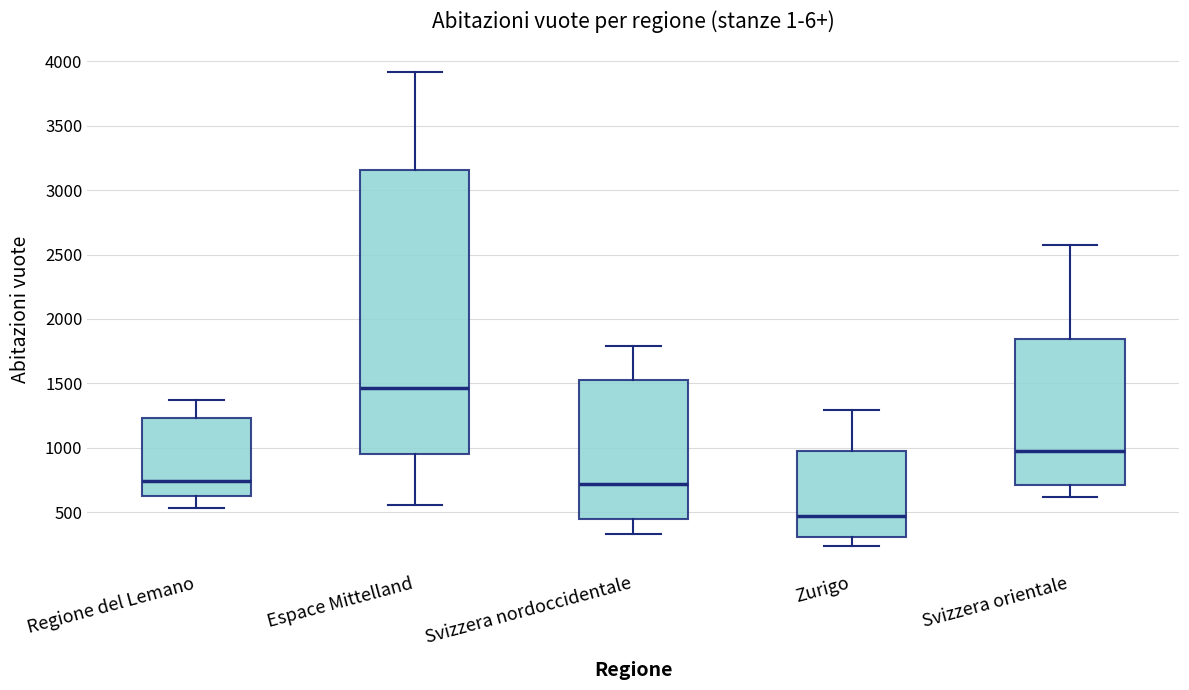

Which box is the tallest, from its lower edge to its upper edge?

Espace Mittelland